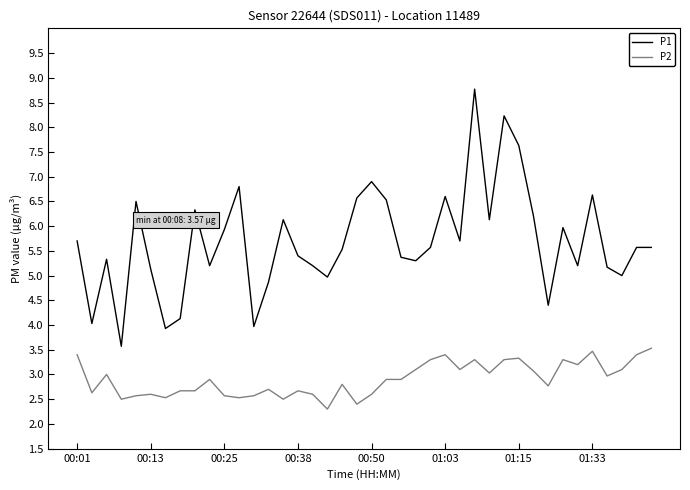

Rank the series by their average value, from highest to lowest.

P1, P2